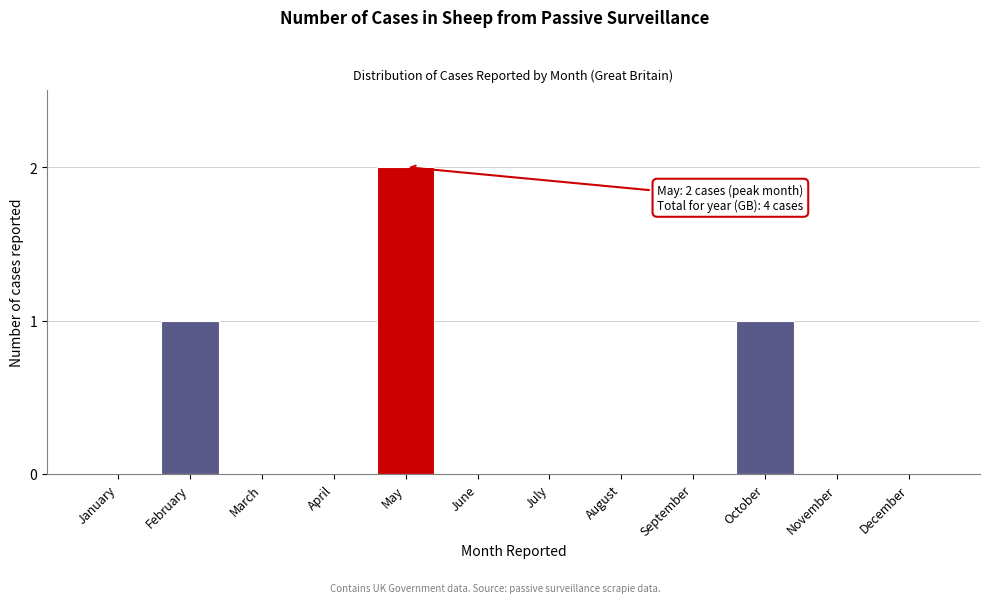

Reading left to right, what are all the values shown in this chart?

January=0	February=1	March=0	April=0	May=2	June=0	July=0	August=0	September=0	October=1	November=0	December=0